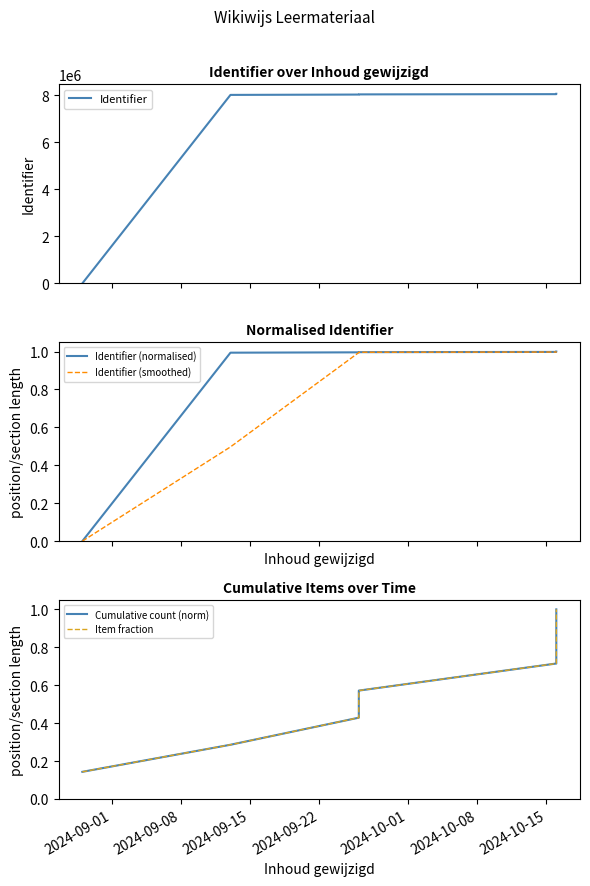

True or false: Identifier (normalised) has a value of 1.0 at 2024-10-08.

True